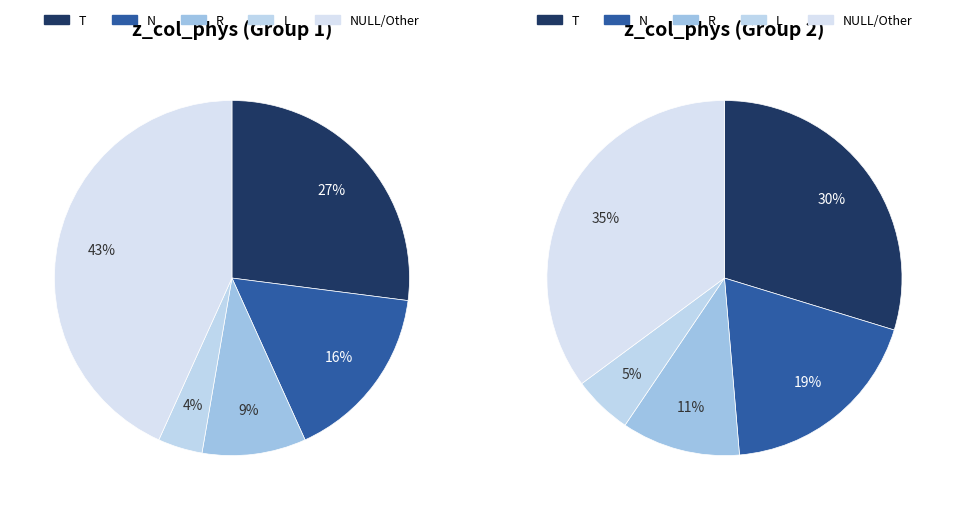

Does fdCOLname represent more than half of the total?

No